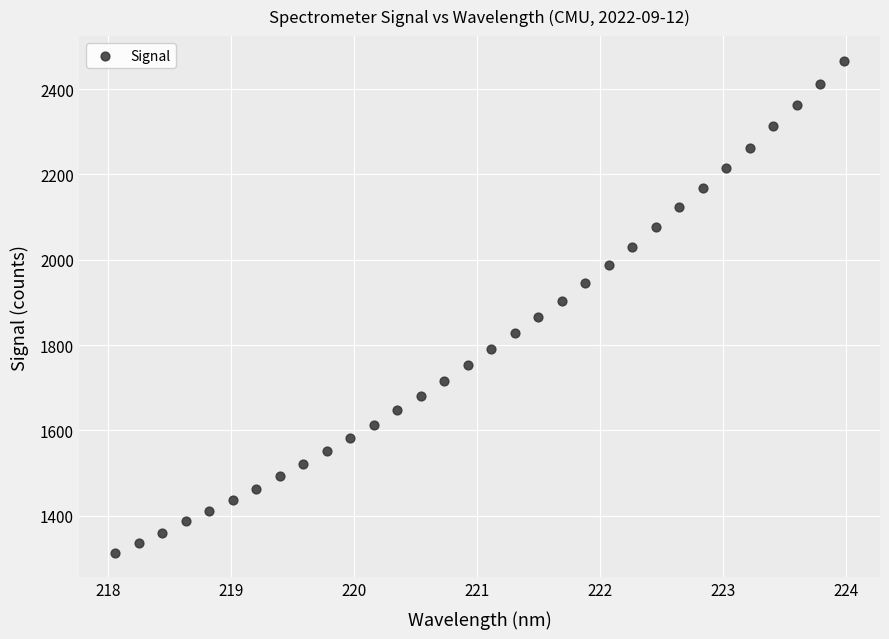

What is the range of X values (max minus min)?

5.9